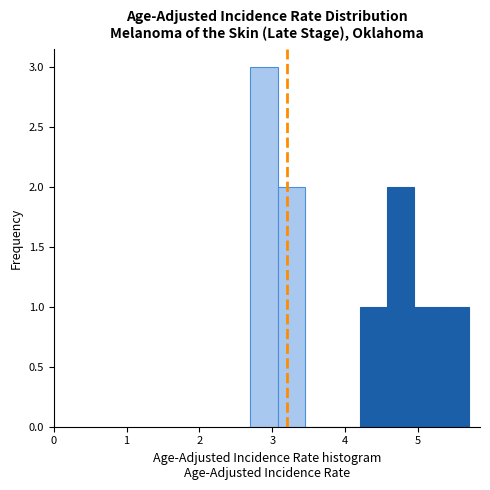

Read against the x-axis, roughly where is the centre of the tallest bar?

2.9